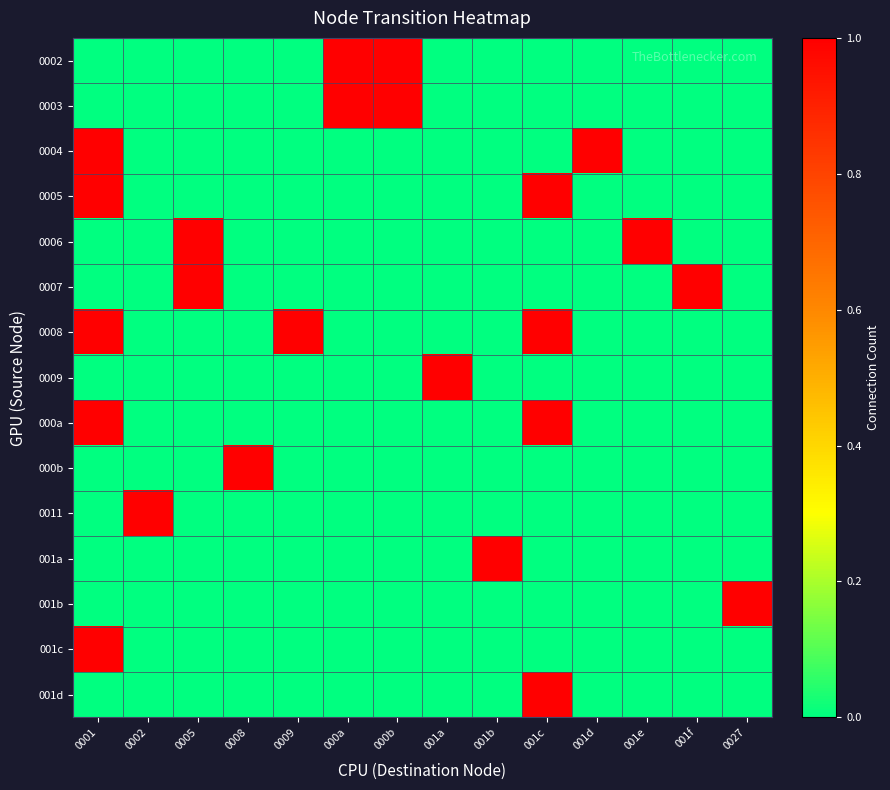

What is the total value across all series at 001b?

1